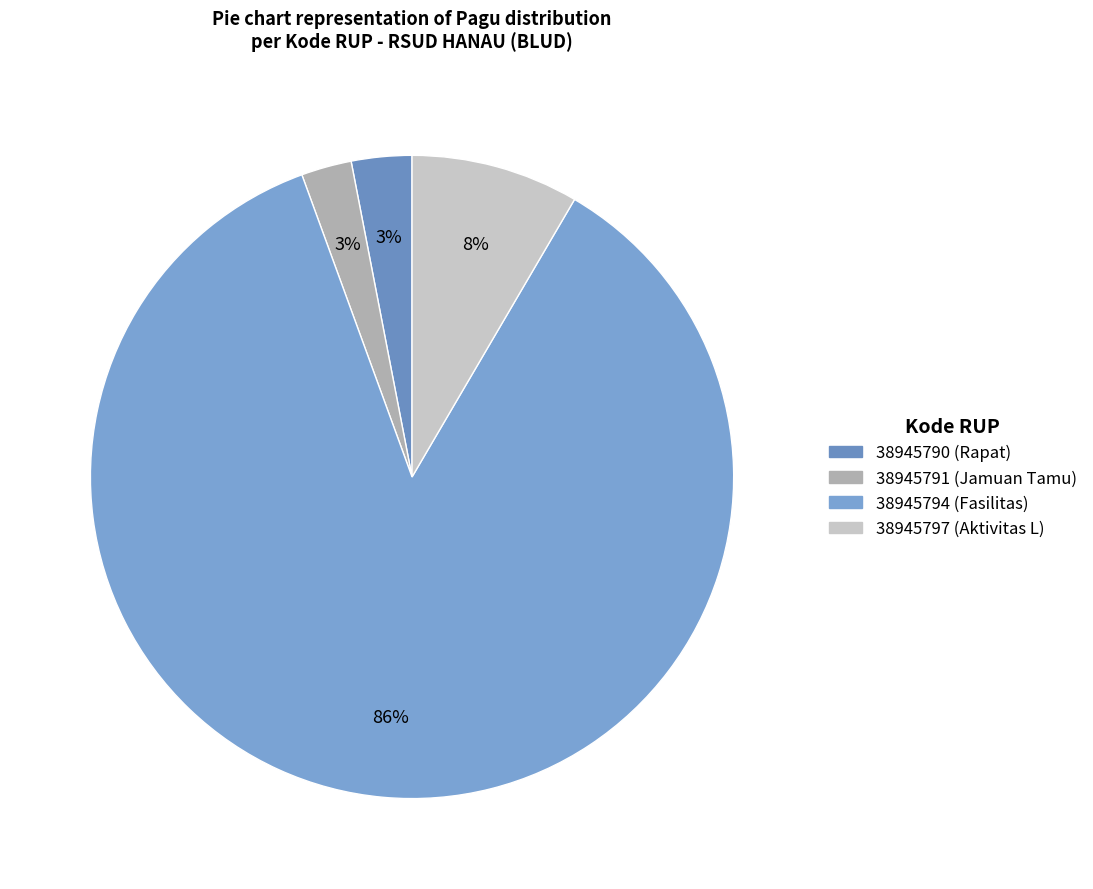

How many slices are in this pie chart?

4